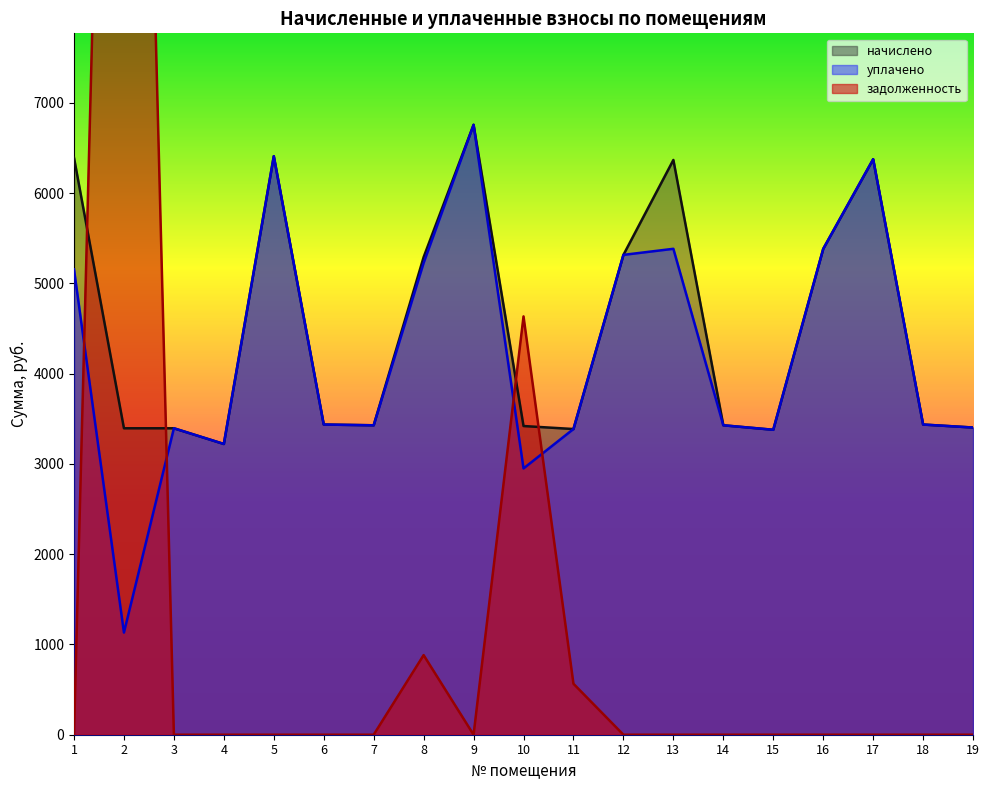

Rank the categories by начислено value from highest to lowest.

9, 5, 1, 17, 13, 16, 12, 8, 6, 18, 7, 14, 10, 19, 2, 3, 11, 15, 4